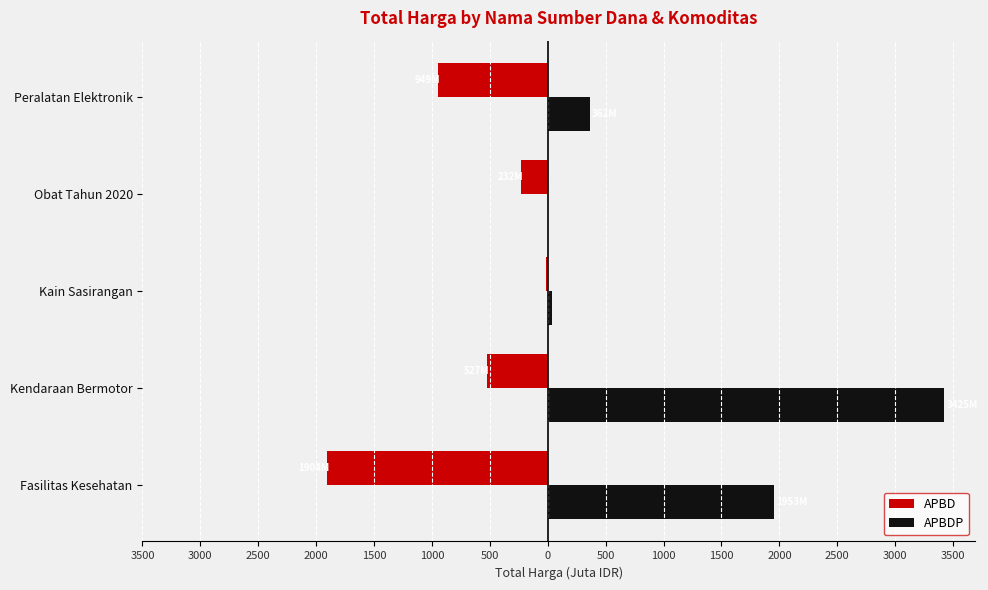

How many data points in APBDP are above 362?

3